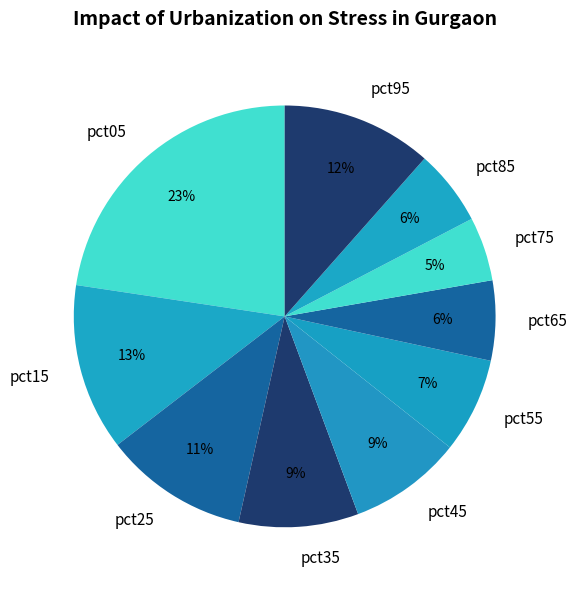

True or false: pct95 accounts for 12% of the total.

True